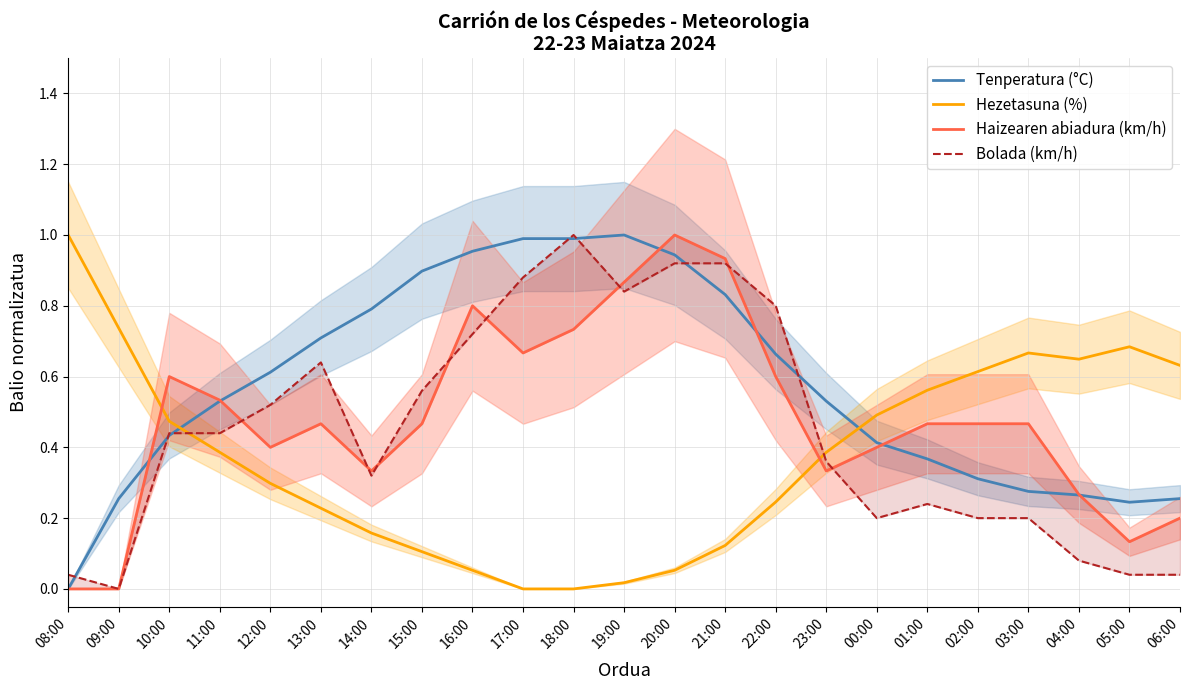

Reading left to right, extract all data points from this chart.

Tenperatura (°C): 08:00=0.0	09:00=0.3	10:00=0.4	11:00=0.5	12:00=0.6	13:00=0.7	14:00=0.8	15:00=0.9	16:00=1.0	17:00=1.0	18:00=1.0	19:00=1.0	20:00=0.9	21:00=0.8	22:00=0.7	23:00=0.5	00:00=0.4	01:00=0.4	02:00=0.3	03:00=0.3	04:00=0.3	05:00=0.2	06:00=0.3
Hezetasuna (%): 08:00=1.0	09:00=0.7	10:00=0.5	11:00=0.4	12:00=0.3	13:00=0.2	14:00=0.2	15:00=0.1	16:00=0.1	17:00=0.0	18:00=0.0	19:00=0.0	20:00=0.1	21:00=0.1	22:00=0.2	23:00=0.4	00:00=0.5	01:00=0.6	02:00=0.6	03:00=0.7	04:00=0.6	05:00=0.7	06:00=0.6
Haizearen abiadura (km/h): 08:00=0.0	09:00=0.0	10:00=0.6	11:00=0.5	12:00=0.4	13:00=0.5	14:00=0.3	15:00=0.5	16:00=0.8	17:00=0.7	18:00=0.7	19:00=0.9	20:00=1.0	21:00=0.9	22:00=0.6	23:00=0.3	00:00=0.4	01:00=0.5	02:00=0.5	03:00=0.5	04:00=0.3	05:00=0.1	06:00=0.2
Bolada (km/h): 08:00=0.0	09:00=0.0	10:00=0.4	11:00=0.4	12:00=0.5	13:00=0.6	14:00=0.3	15:00=0.6	16:00=0.7	17:00=0.9	18:00=1.0	19:00=0.8	20:00=0.9	21:00=0.9	22:00=0.8	23:00=0.4	00:00=0.2	01:00=0.2	02:00=0.2	03:00=0.2	04:00=0.1	05:00=0.0	06:00=0.0